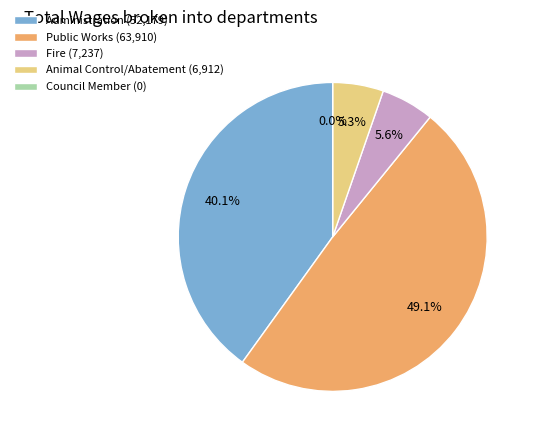

Rank the categories by value from highest to lowest.

Public Works, Administration, Fire, Animal Control/Abatement, Council Member